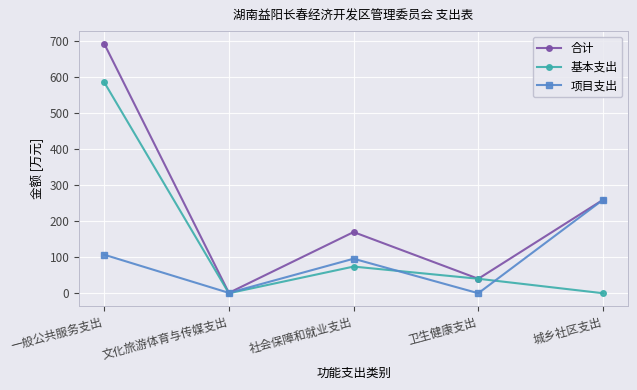

Which series has the largest total across all categories?

合计